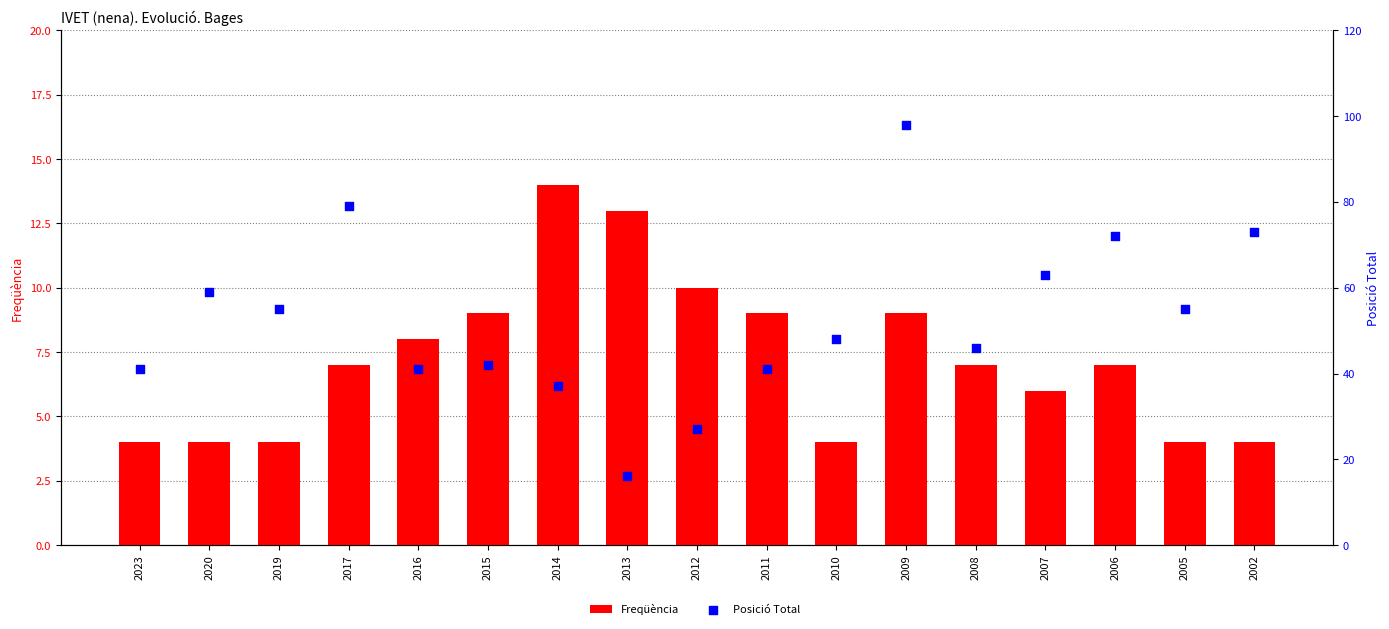

Is the value of Posició Total at 2002 greater than the value of Freqüència at 2020?

Yes